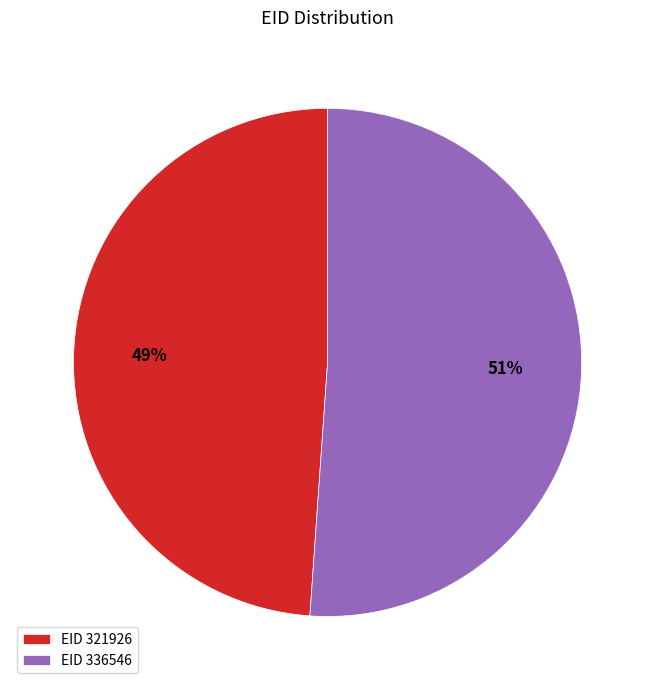

Which category has the smallest portion of the pie?

EID 321926